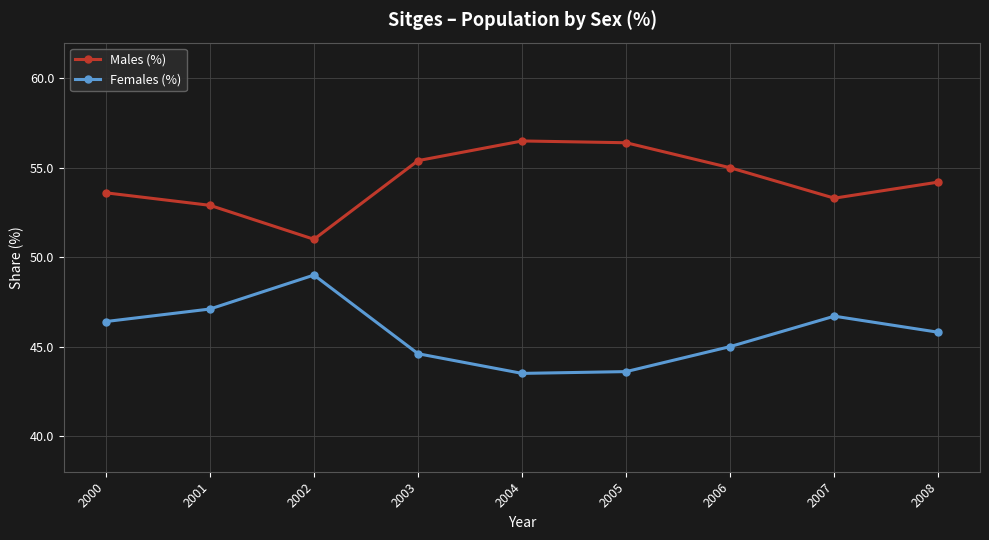

What are all the series names shown in the legend?

Males (%), Females (%)